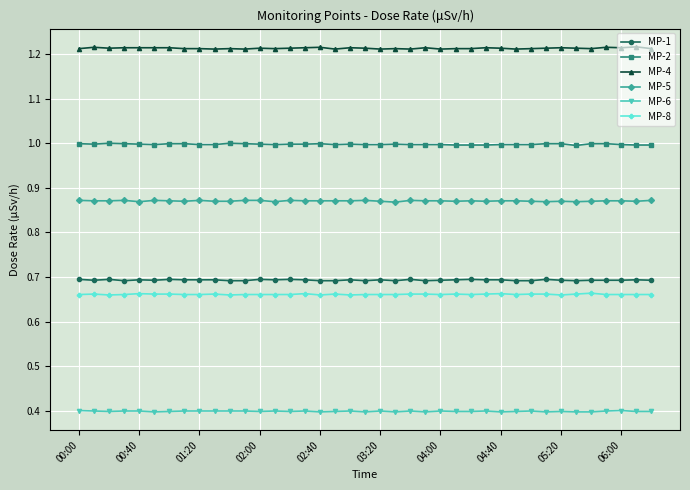

Which series has the largest total across all categories?

MP-4